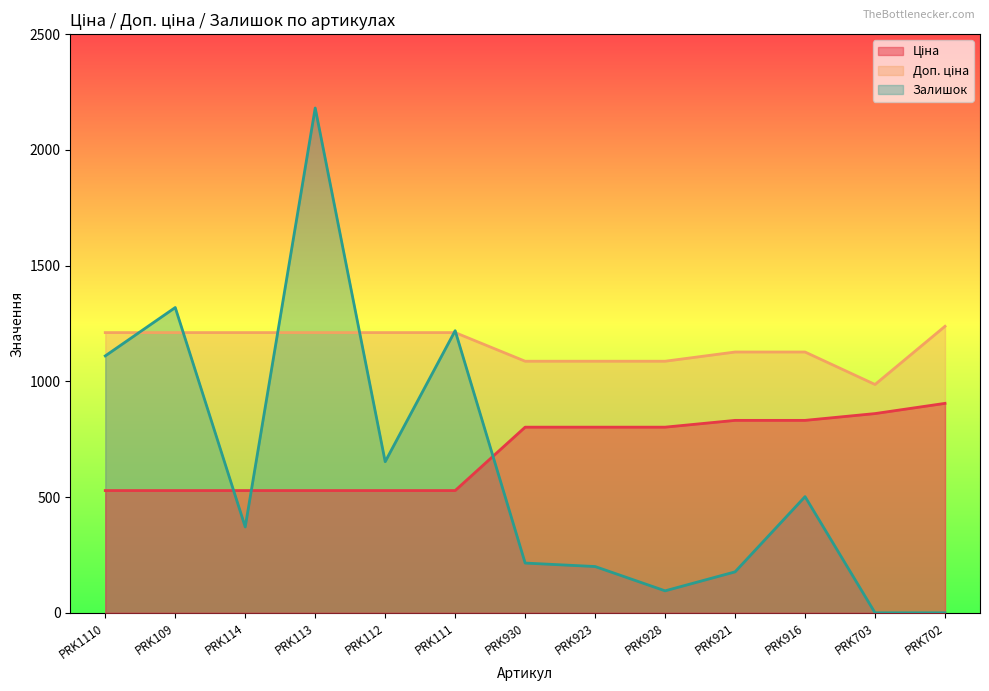

Rank the categories by Доп. ціна value from highest to lowest.

PRK702, PRK1110, PRK109, PRK114, PRK113, PRK112, PRK111, PRK921, PRK916, PRK930, PRK923, PRK928, PRK703